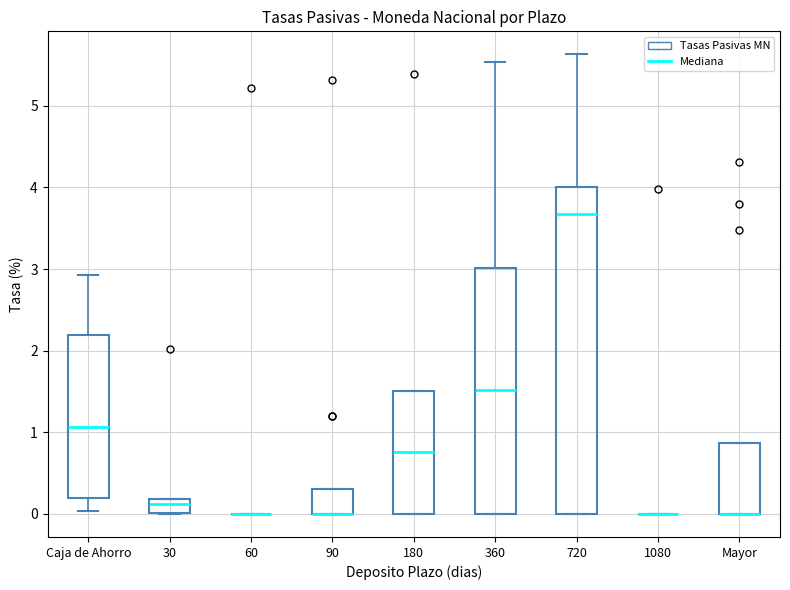

Reading left to right, transcribe this box plot: for each box, give where its median line is, the range the box spans, and where its two whiskers end, as read against the y-axis. The values are not printed on the chart, so give them approximately, as read against the axis.

Caja de Ahorro: median 1.1, box 0.2 to 2.2, whiskers 0.0 to 2.9
30: median 0.1, box 0.0 to 0.2, whiskers 0.0 to 0.2
60: box collapsed to a line at 0.0, whiskers 0.0 to 0.0
90: median 0.0 (drawn on the box's lower edge), box 0.0 to 0.3, whiskers 0.0 to 0.3
180: median 0.8, box 0.0 to 1.5, whiskers 0.0 to 1.5
360: median 1.5, box 0.0 to 3.0, whiskers 0.0 to 5.5
720: median 3.7, box 0.0 to 4.0, whiskers 0.0 to 5.6
1080: box collapsed to a line at 0.0, whiskers 0.0 to 0.0
Mayor: median 0.0 (drawn on the box's lower edge), box 0.0 to 0.9, whiskers 0.0 to 0.9